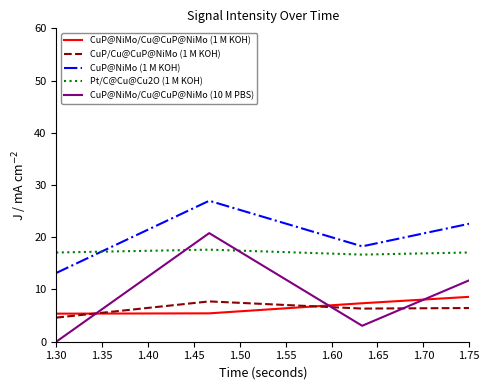

True or false: CuP@NiMo/Cu@CuP@NiMo (10 M PBS) and Pt/C@Cu@Cu2O (1 M KOH) intersect in this chart.

True